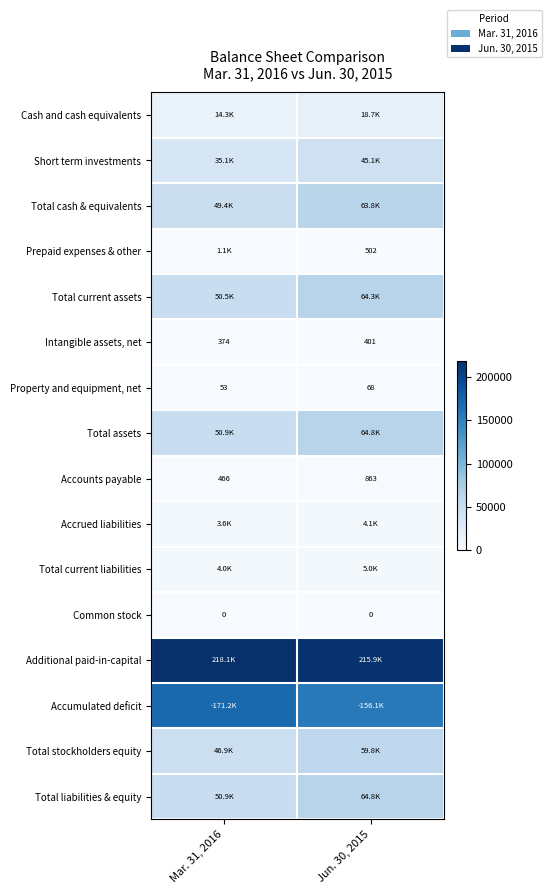

The Accounts payable series shows 466 at Mar. 31, 2016. True or false?

True